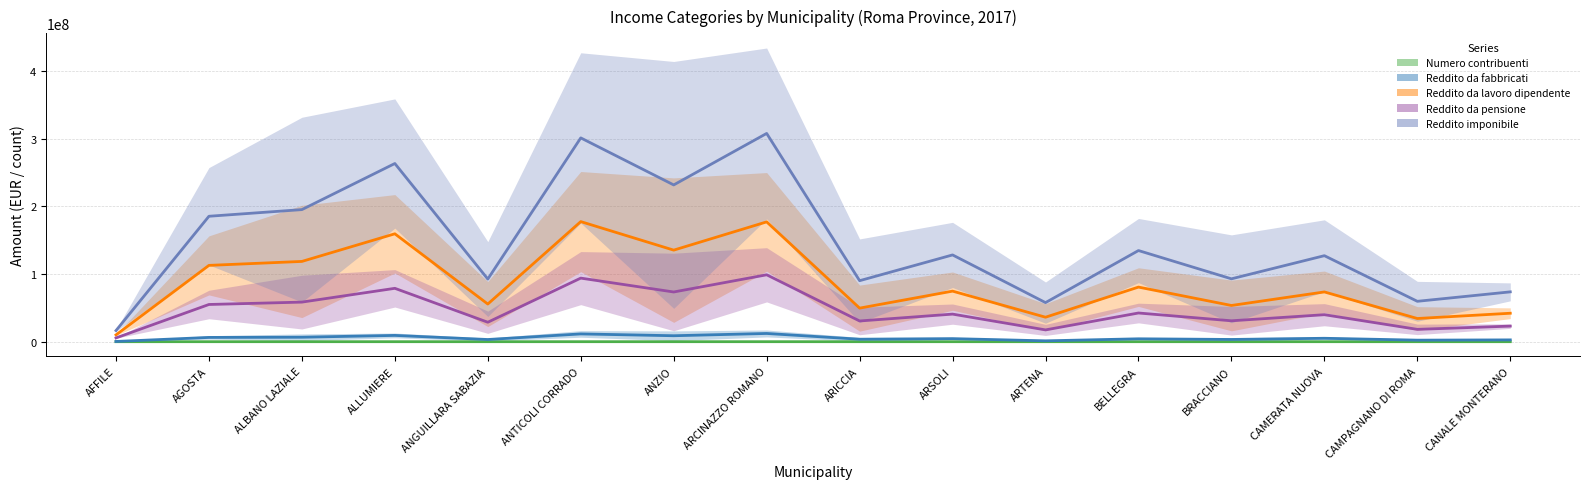

Which series changed the most between ALBANO LAZIALE and BELLEGRA?

Reddito imponibile